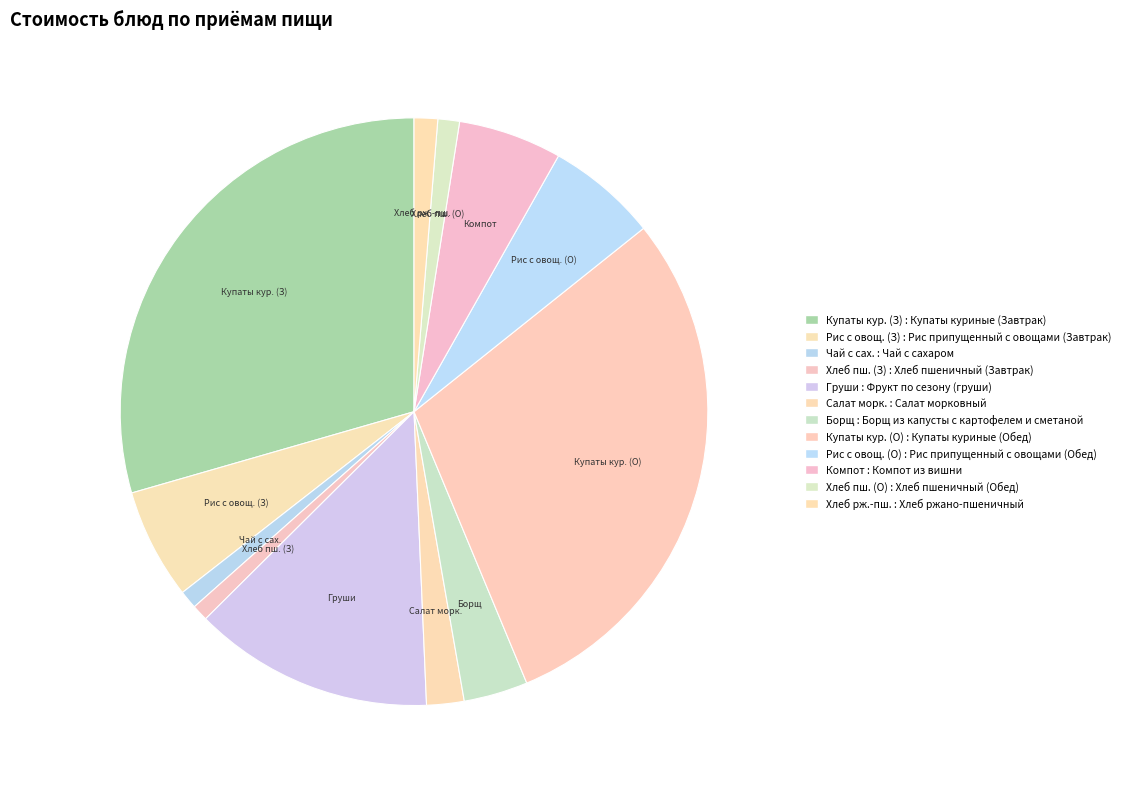

Is there a majority slice in this chart?

No